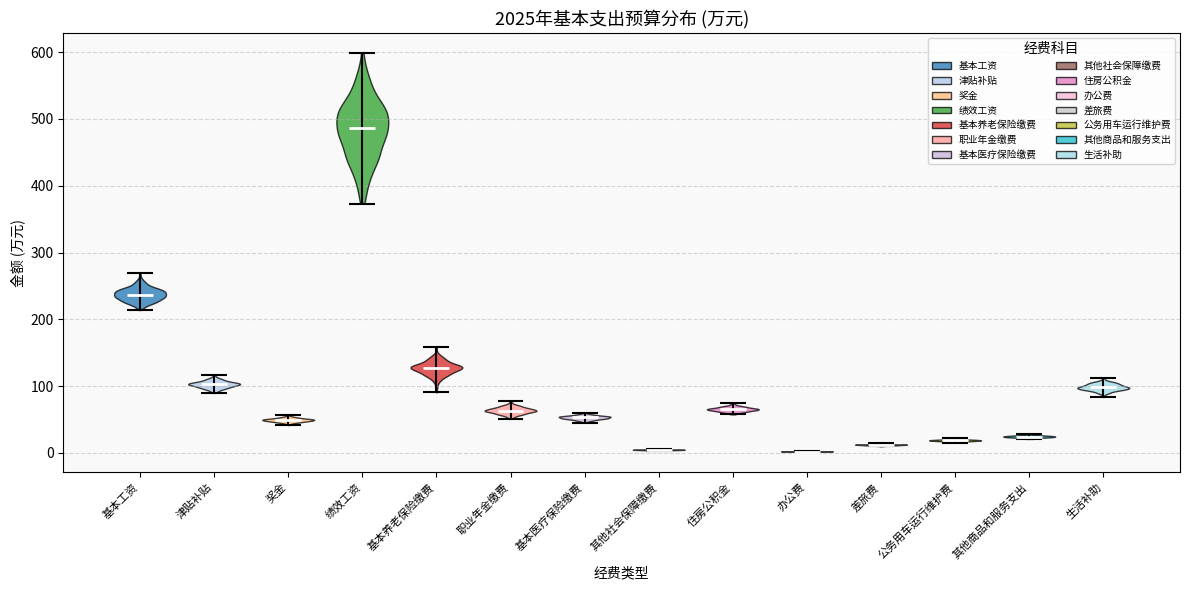

Reading left to right, read every violin against the y-axis: where its median line is, and the lowest and highest points it reaches. The values are not printed on the chart, so give them approximately, as read against the axis.

基本工资: median line 240, lowest point 210, highest point 270
津贴补贴: median line 100, lowest point 90, highest point 120
奖金: median line 50, lowest point 40, highest point 60
绩效工资: median line 490, lowest point 370, highest point 600
基本养老保险缴费: median line 130, lowest point 90, highest point 160
职业年金缴费: median line 60, lowest point 50, highest point 80
基本医疗保险缴费: median line 50, lowest point 50, highest point 60
其他社会保障缴费: median line 0, lowest point 0, highest point 10
住房公积金: median line 70, lowest point 60, highest point 70
办公费: median line 0, lowest point 0, highest point 0
差旅费: median line 10, lowest point 10, highest point 10
公务用车运行维护费: median line 20, lowest point 20, highest point 20
其他商品和服务支出: median line 20, lowest point 20, highest point 30
生活补助: median line 100, lowest point 80, highest point 110